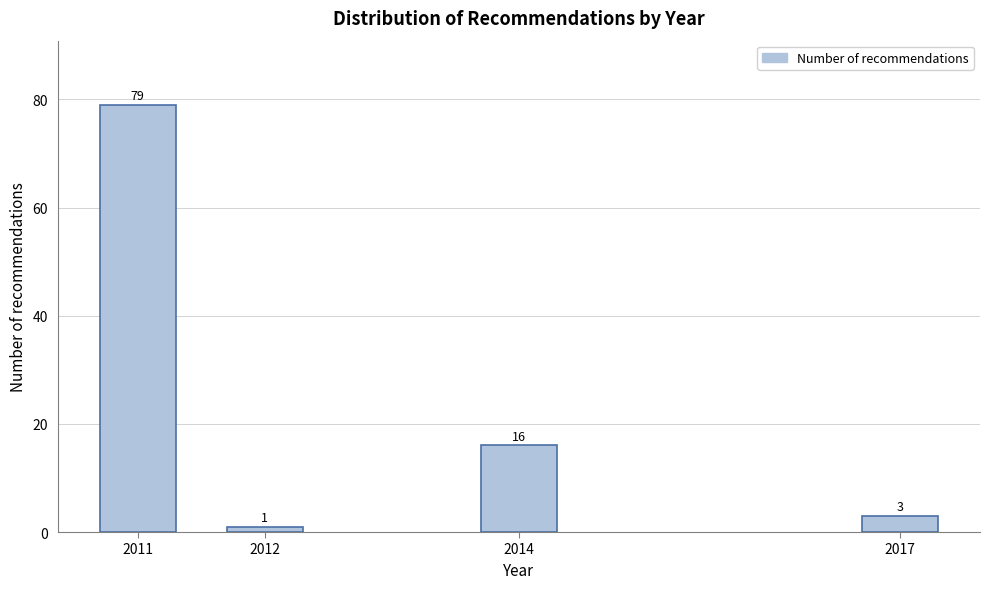

Reading left to right, extract all data points from this chart.

2011=79	2012=1	2014=16	2017=3